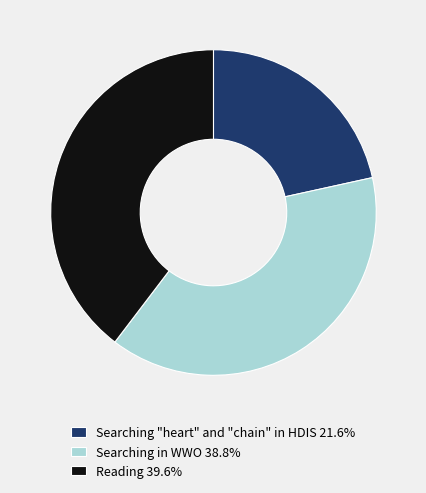

What is the largest slice in the pie chart?

Reading